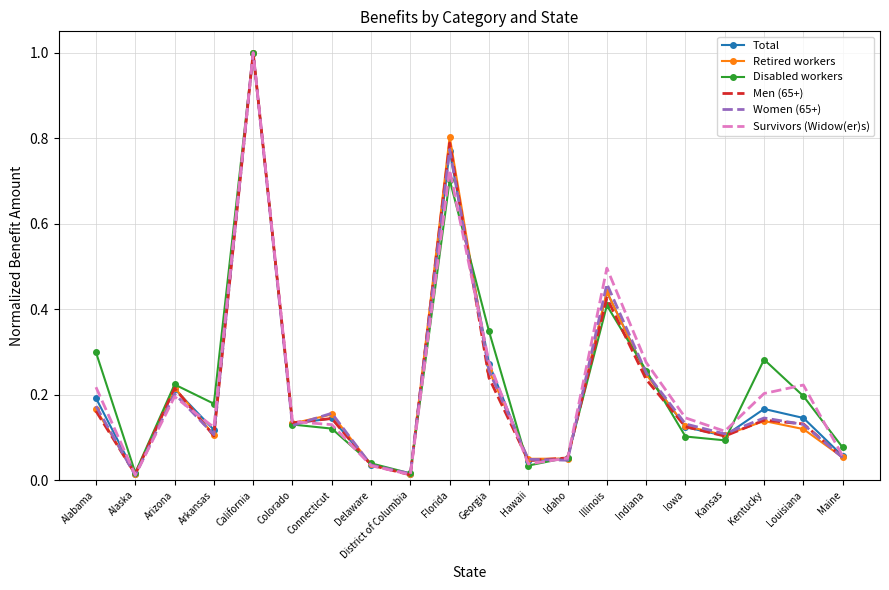

True or false: Women (65+) has more than 0 points higher than both neighbors.

True